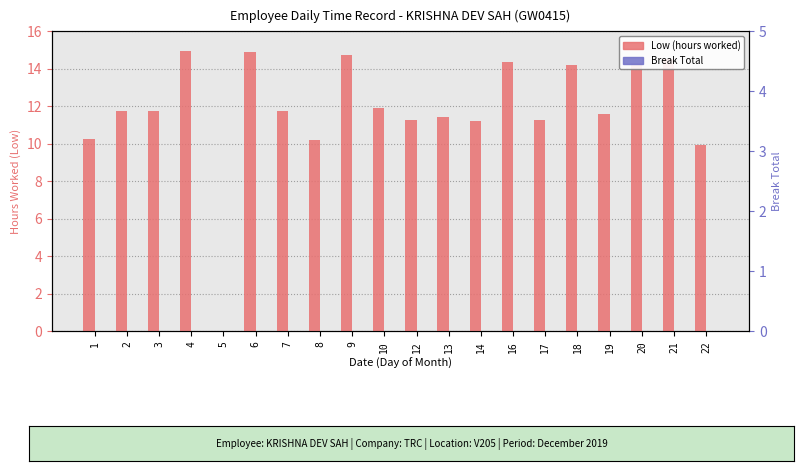

Which series has the largest total across all categories?

Low (hours worked)